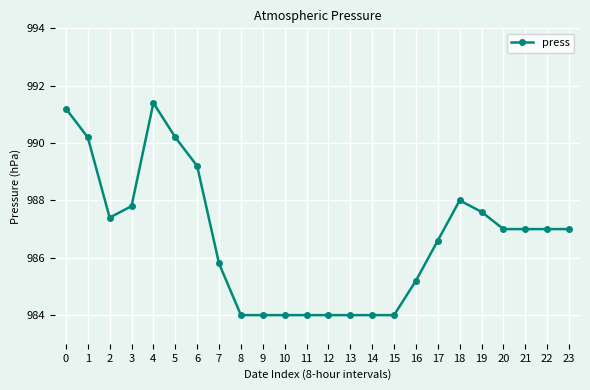

What is the change in value from 1 to 15?

-6.2